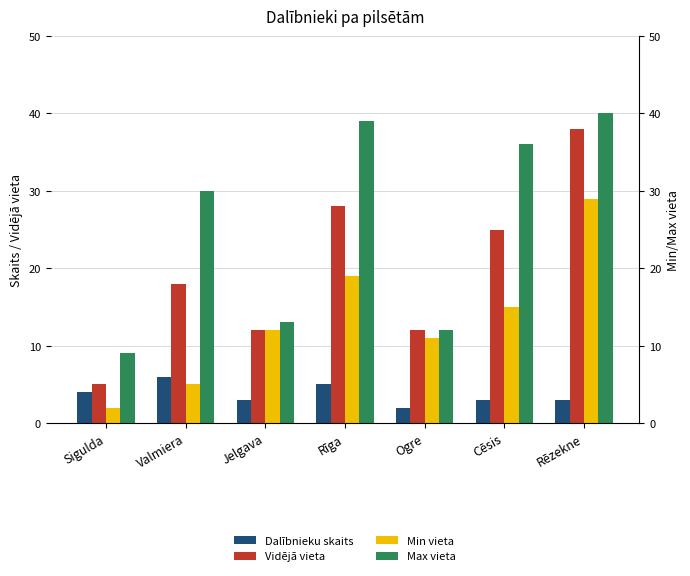

Reading right to left, what are all the values shown in this chart?

Dalībnieku skaits: Rēzekne=3	Cēsis=3	Ogre=2	Rīga=5	Jelgava=3	Valmiera=6	Sigulda=4
Vidējā vieta: Rēzekne=38	Cēsis=25	Ogre=12	Rīga=28	Jelgava=12	Valmiera=18	Sigulda=5
Min vieta: Rēzekne=29	Cēsis=15	Ogre=11	Rīga=19	Jelgava=12	Valmiera=5	Sigulda=2
Max vieta: Rēzekne=40	Cēsis=36	Ogre=12	Rīga=39	Jelgava=13	Valmiera=30	Sigulda=9